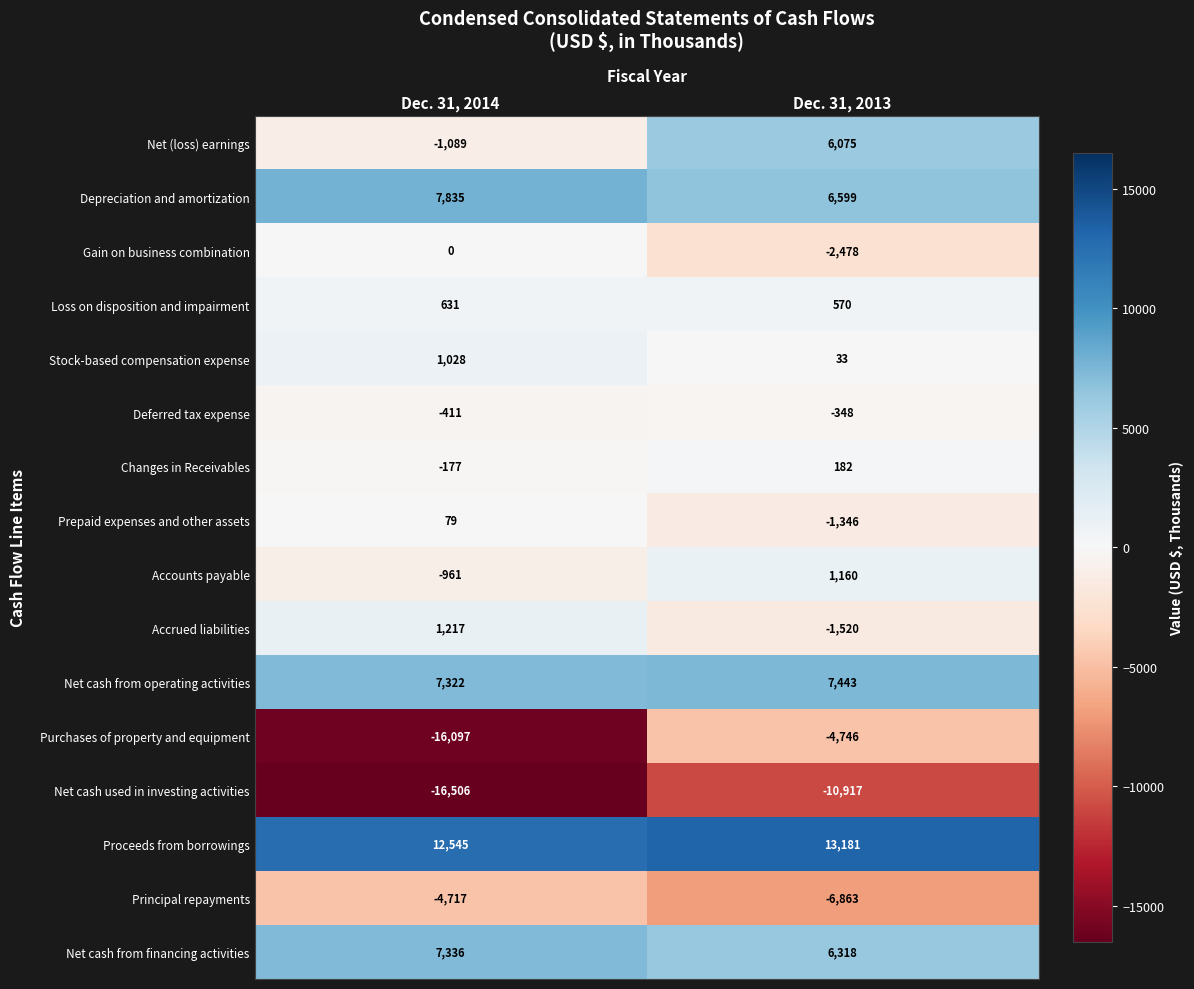

The Changes in Receivables series shows -82 at Dec. 31, 2014. True or false?

False